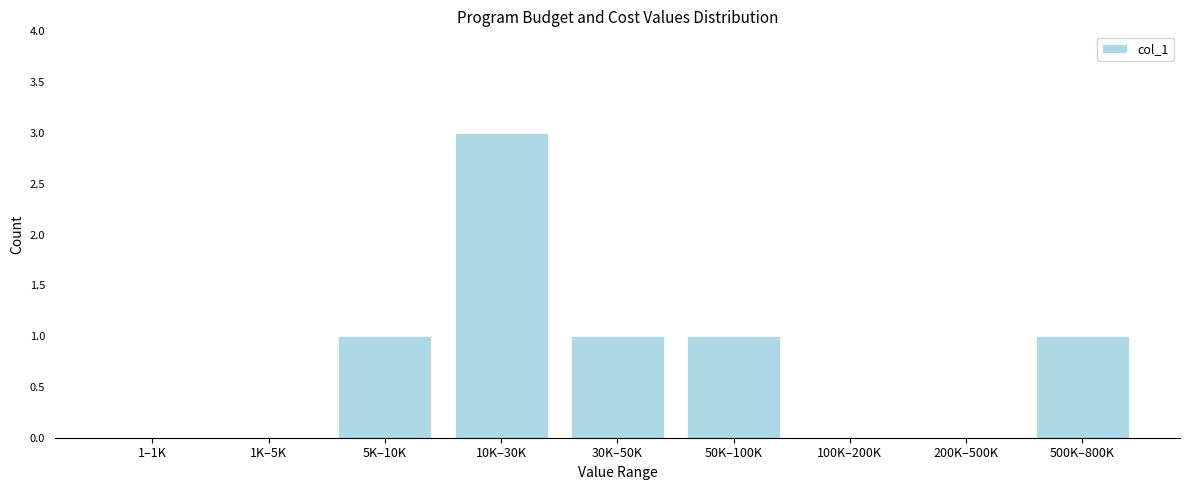

Reading left to right, extract all data points from this chart.

1–1K=0	1K–5K=0	5K–10K=1	10K–30K=3	30K–50K=1	50K–100K=1	100K–200K=0	200K–500K=0	500K–800K=1